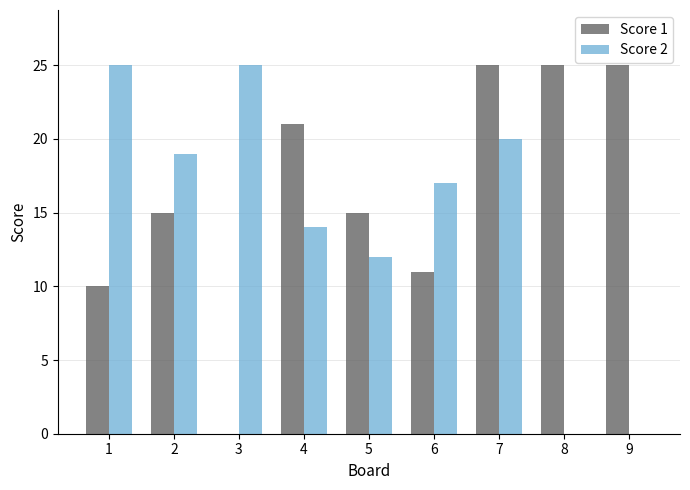

True or false: Score 1 has a value of 21 at 4.

True